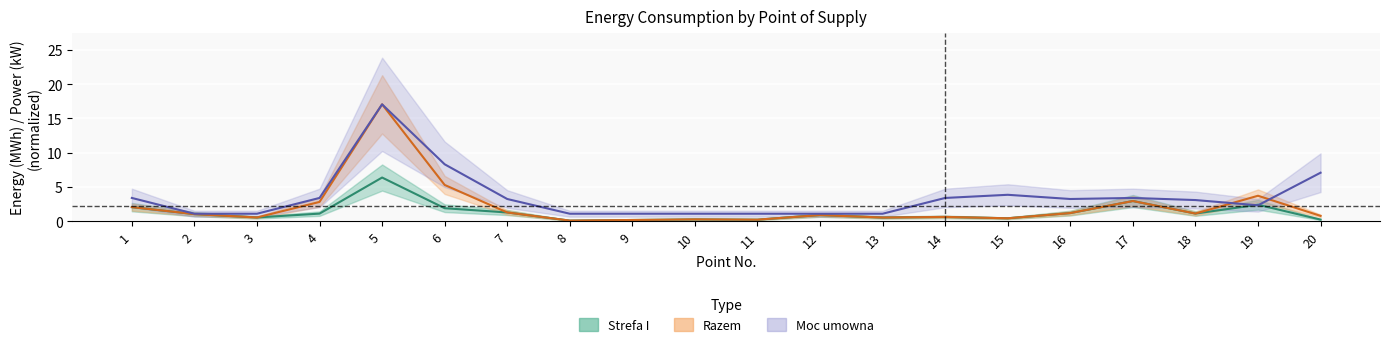

Reading left to right, extract all data points from this chart.

Moc umowna: 1=3.4	2=1.1	3=1.1	4=3.4	5=17.1	6=8.3	7=3.2	8=1.1	9=1.1	10=1.1	11=1.1	12=1.1	13=1.1	14=3.4	15=3.8	16=3.2	17=3.4	18=3.1	19=2.3	20=7.1
Strefa I: 1=2.0	2=1.0	3=0.5	4=1.1	5=6.4	6=1.9	7=1.3	8=0.1	9=0.2	10=0.2	11=0.2	12=0.9	13=0.5	14=0.6	15=0.4	16=1.2	17=2.9	18=1.1	19=2.4	20=0.2
Razem: 1=2.0	2=1.0	3=0.5	4=2.8	5=17.1	6=5.3	7=1.3	8=0.1	9=0.2	10=0.2	11=0.2	12=0.9	13=0.5	14=0.6	15=0.4	16=1.2	17=2.9	18=1.1	19=3.7	20=0.8